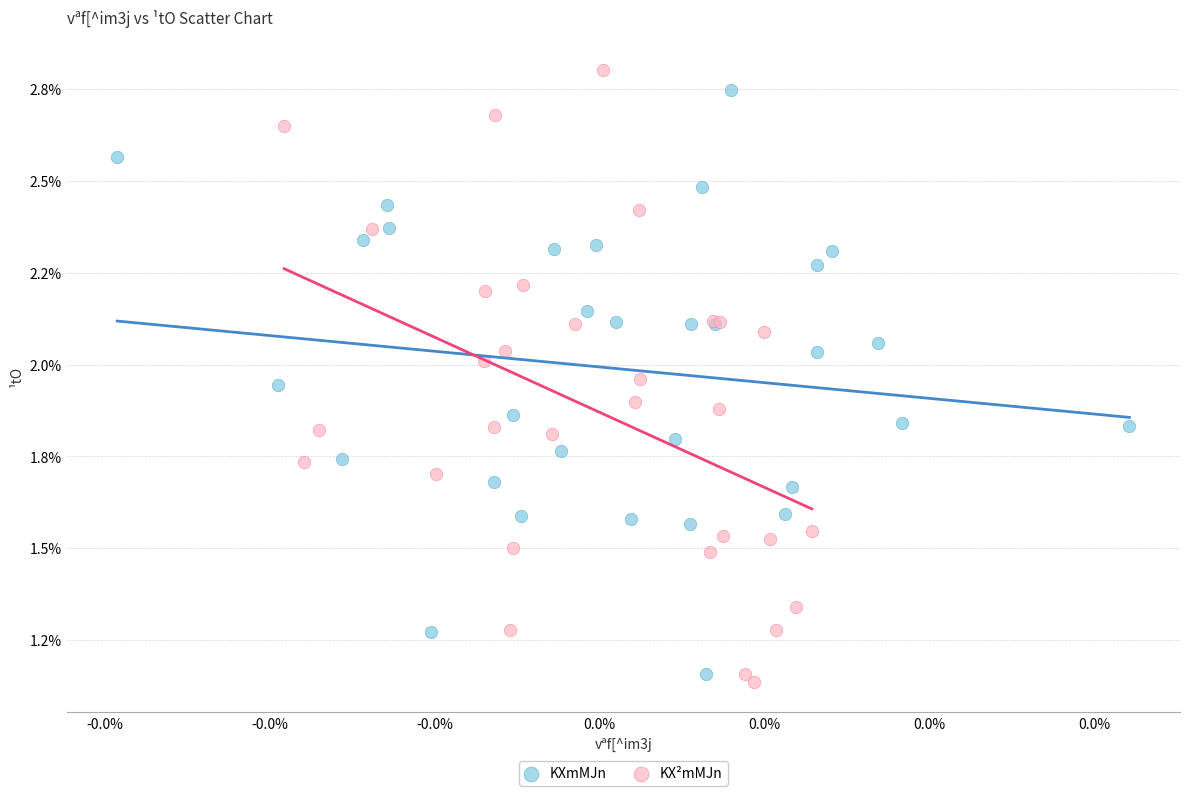

What are all the series names shown in the legend?

KXmMJn, KX²mMJn